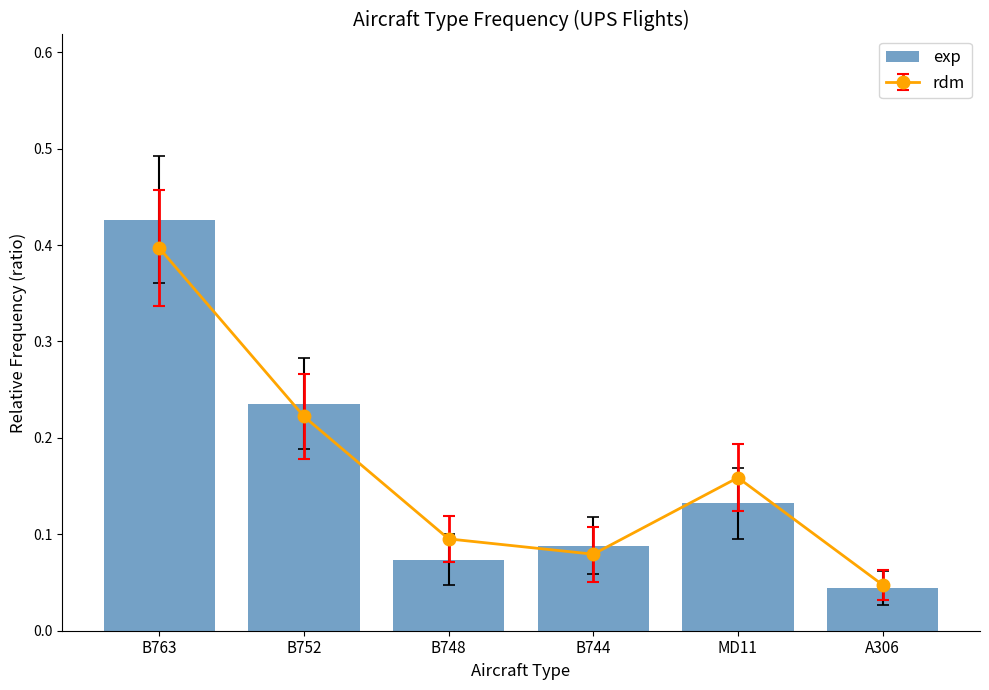

List the labels in order of value, smallest first.

A306, B748, B744, MD11, B752, B763